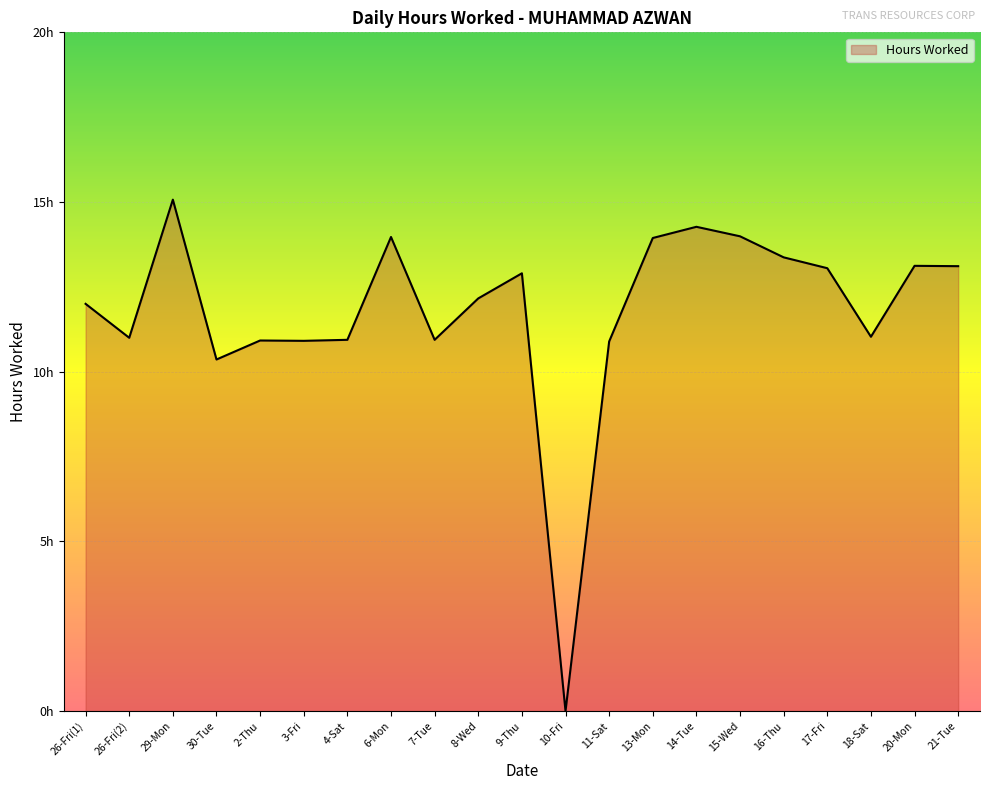

Rank the categories by value from lowest to highest.

10-Fri, 30-Tue, 11-Sat, 3-Fri, 2-Thu, 4-Sat, 7-Tue, 26-Fri(2), 18-Sat, 26-Fri(1), 8-Wed, 9-Thu, 17-Fri, 21-Tue, 20-Mon, 16-Thu, 13-Mon, 6-Mon, 15-Wed, 14-Tue, 29-Mon